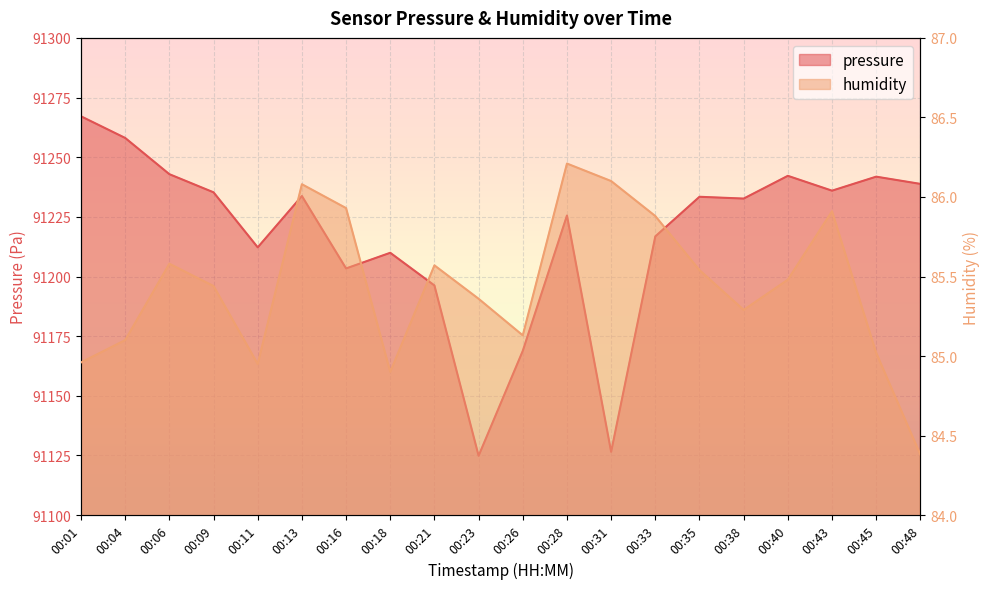

Between 00:40 and 00:43, which series saw the biggest shift?

pressure